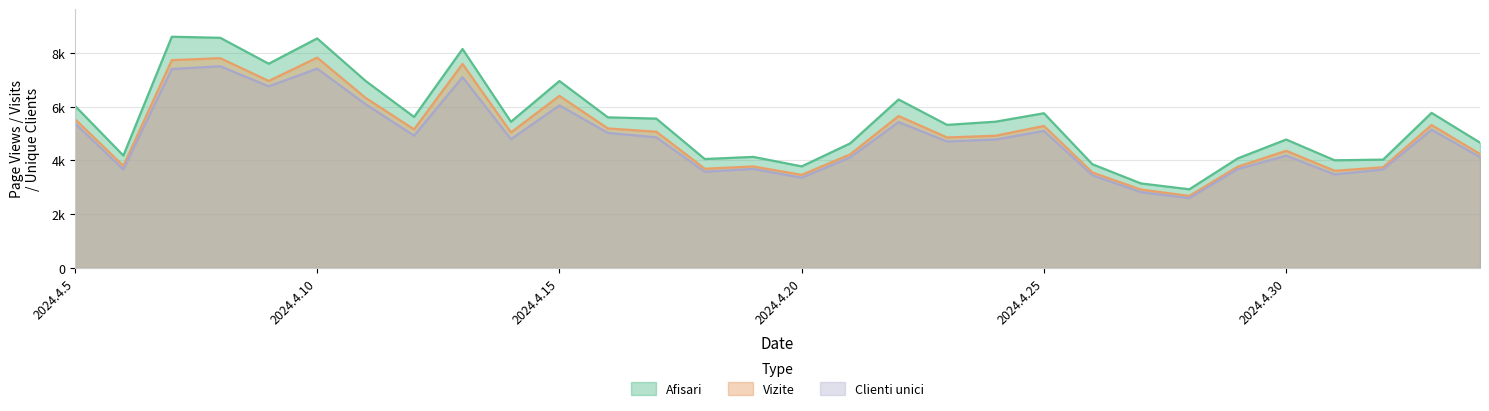

What value does the Clienti unici series have at 2024.5.4, to the nearest 10?

4120